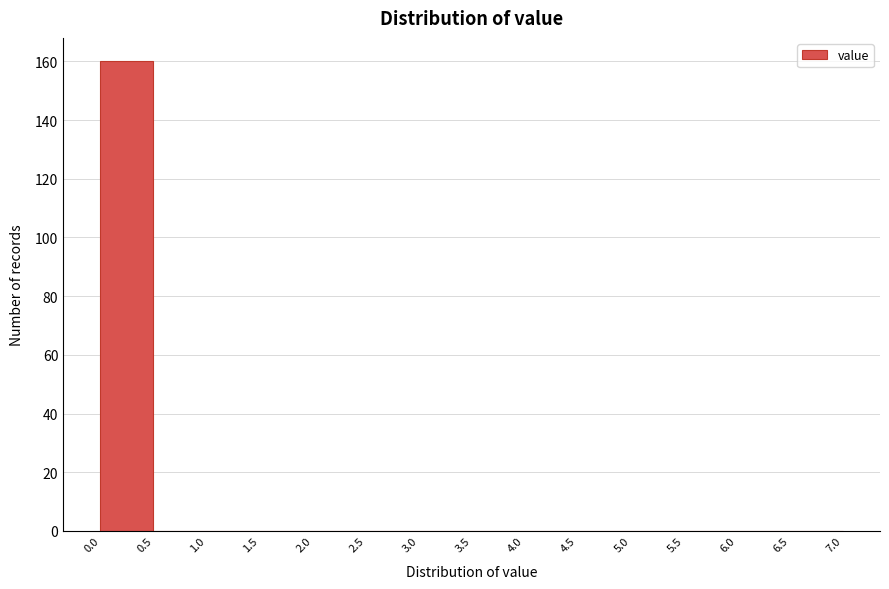

Which range on the x-axis has the tallest bar?

0.0 to 0.5